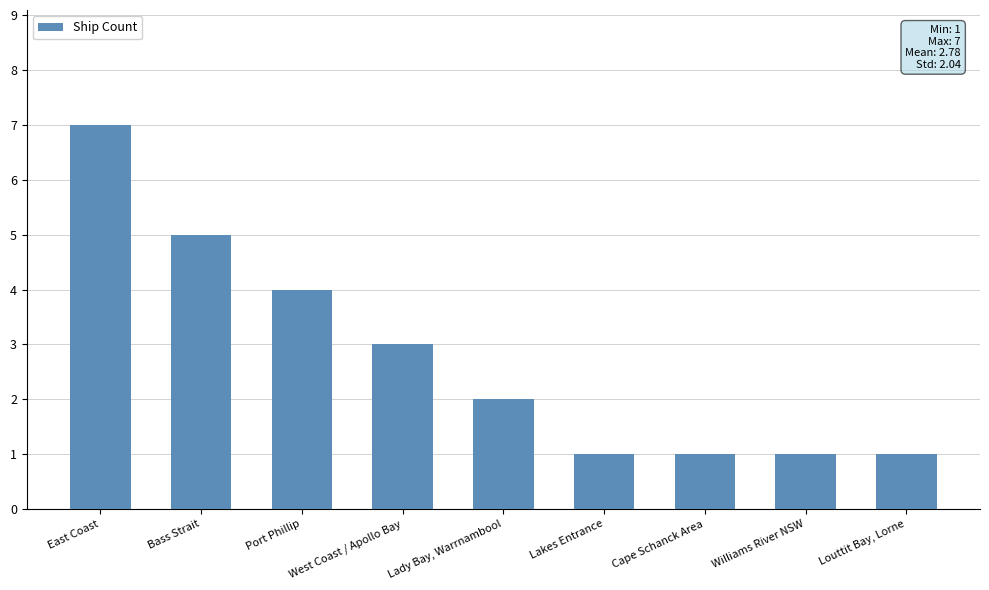

Does the chart contain any negative values?

No